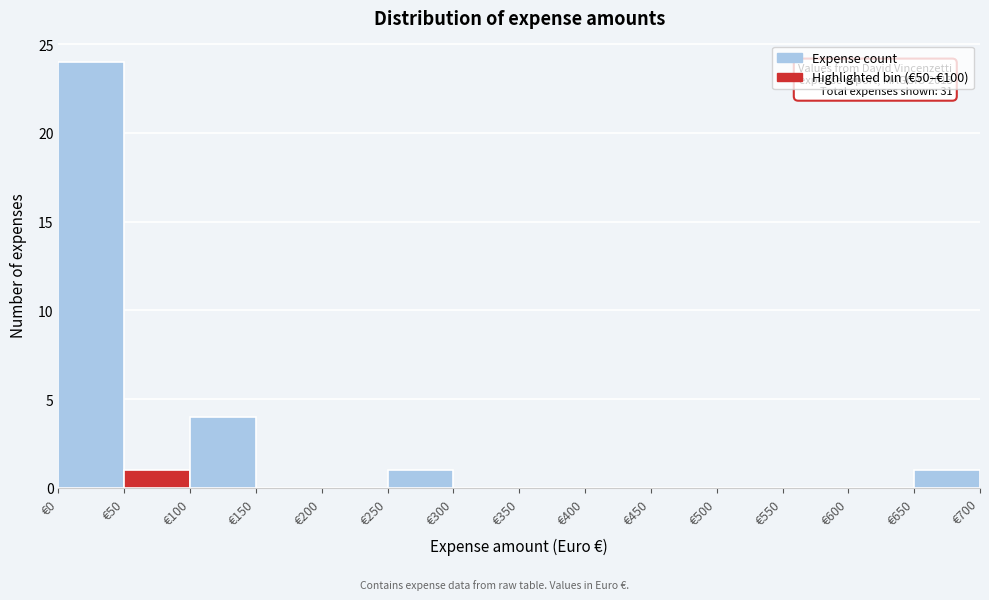

Over which range of the x-axis is the bar tallest?

0 to 50